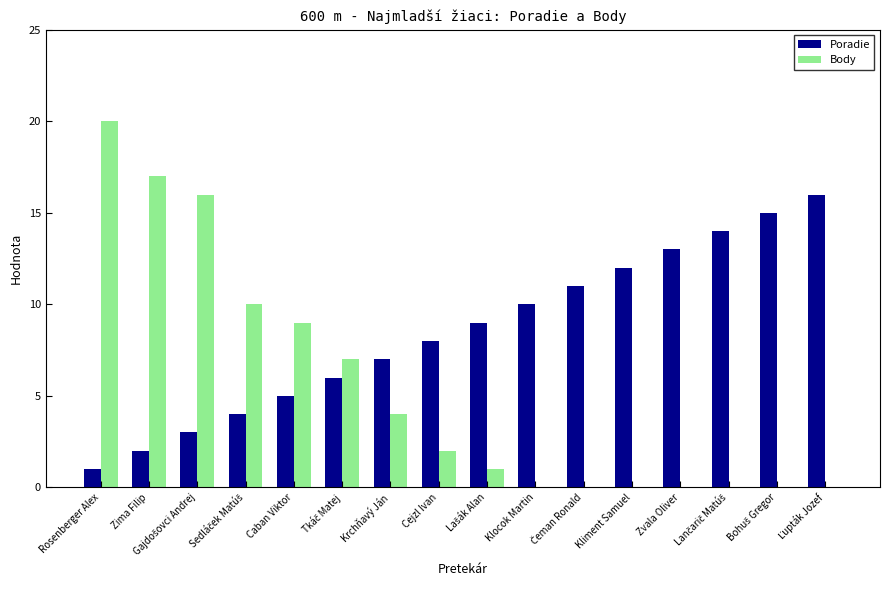

At which category is the sum across all series the highest?

Rosenberger Alex